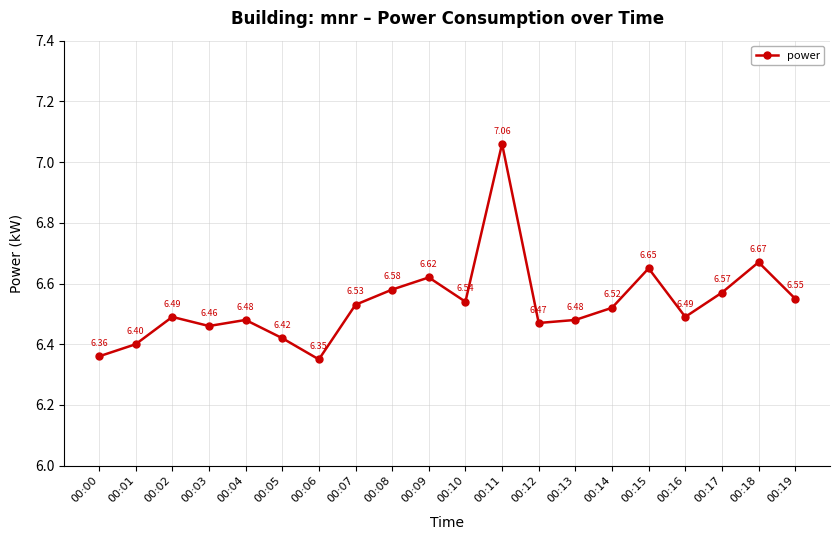

Which has a higher value, 00:02 or 00:11?

00:11